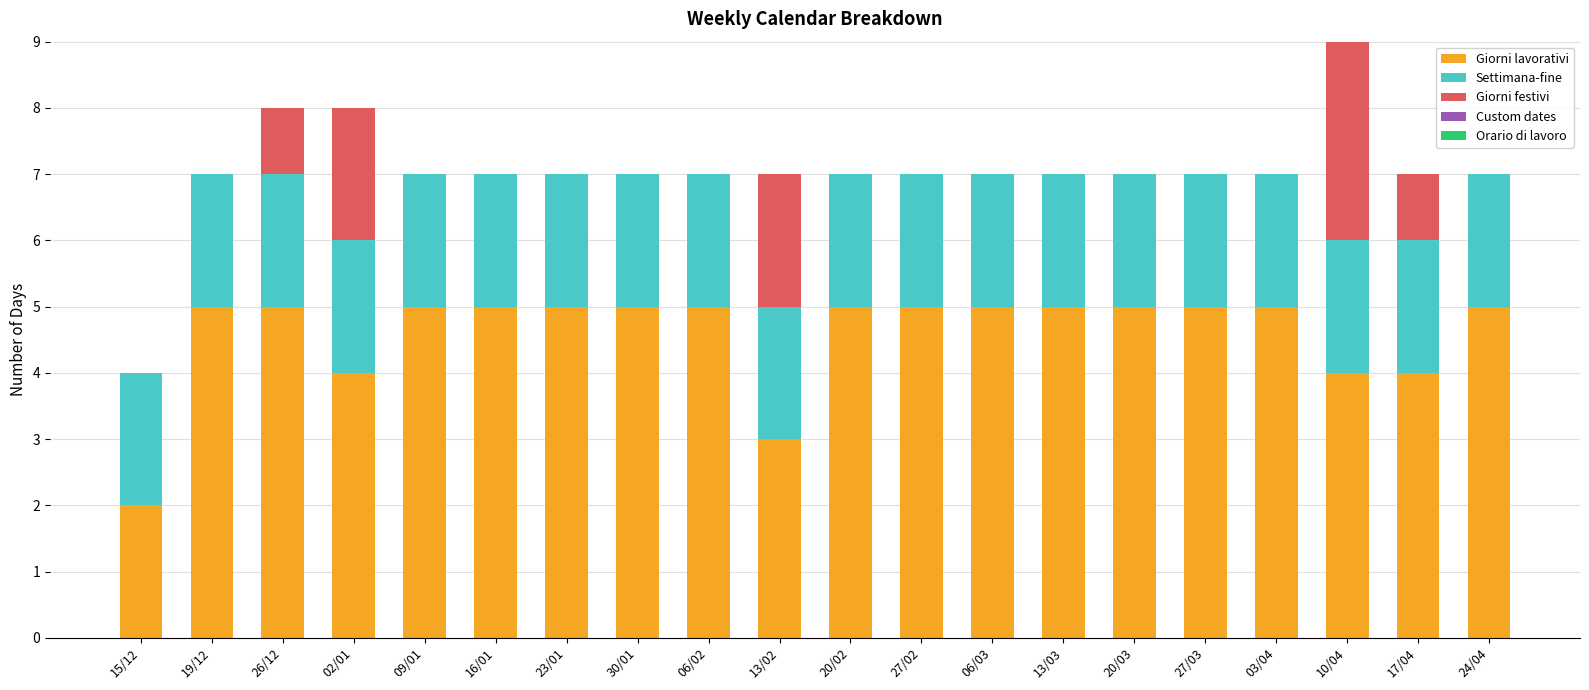

At which category is the sum across all series the highest?

10/04